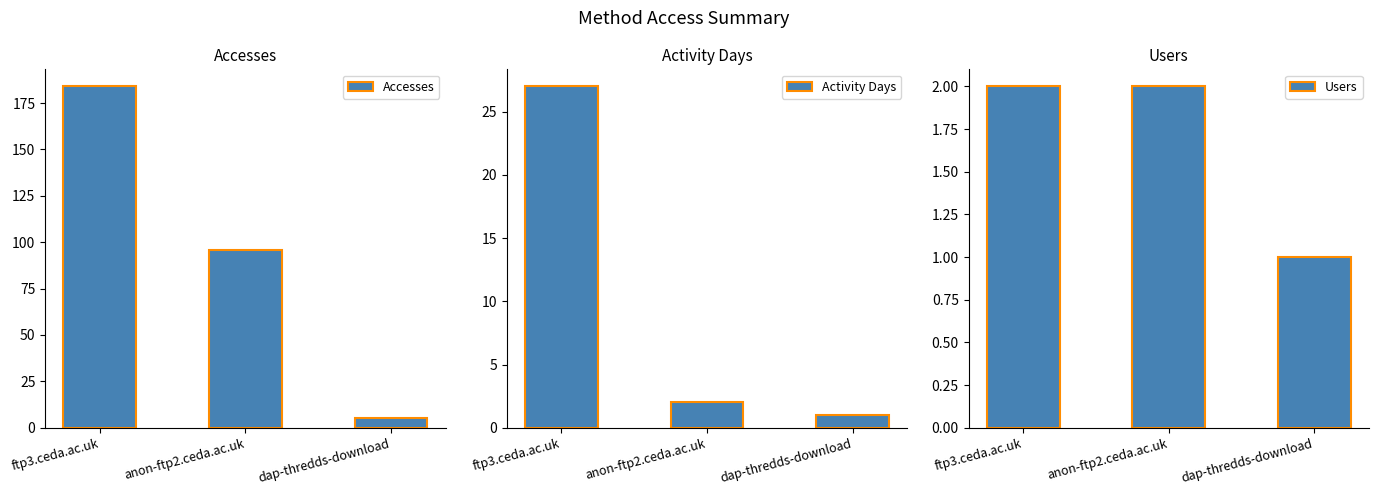

Which series has the largest total across all categories?

Accesses